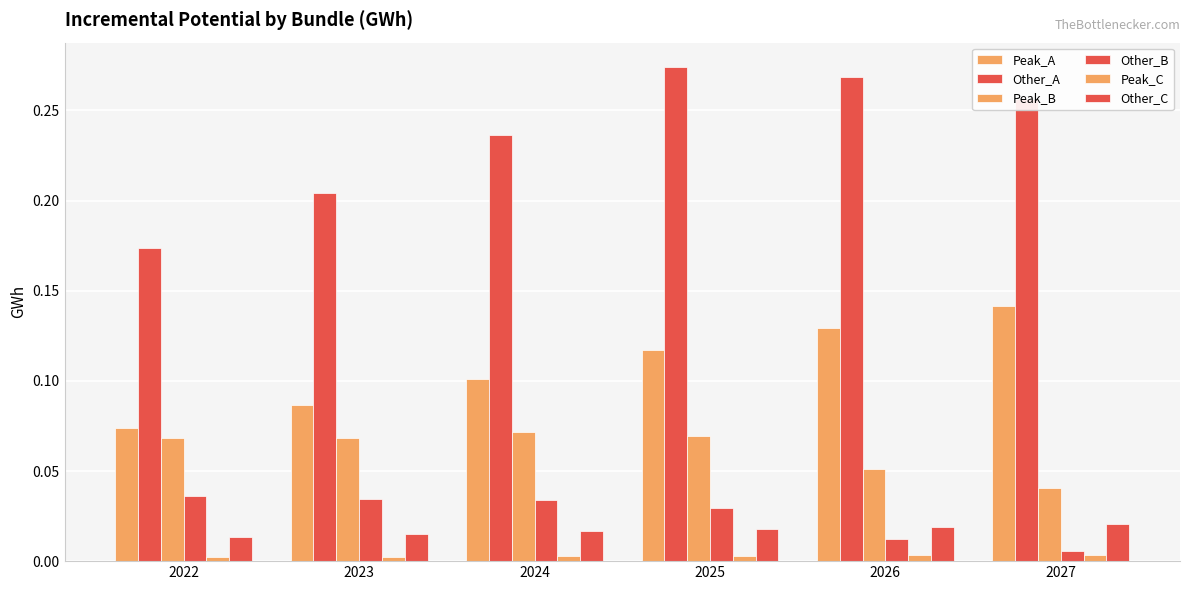

How many distinct data groups are displayed?

6